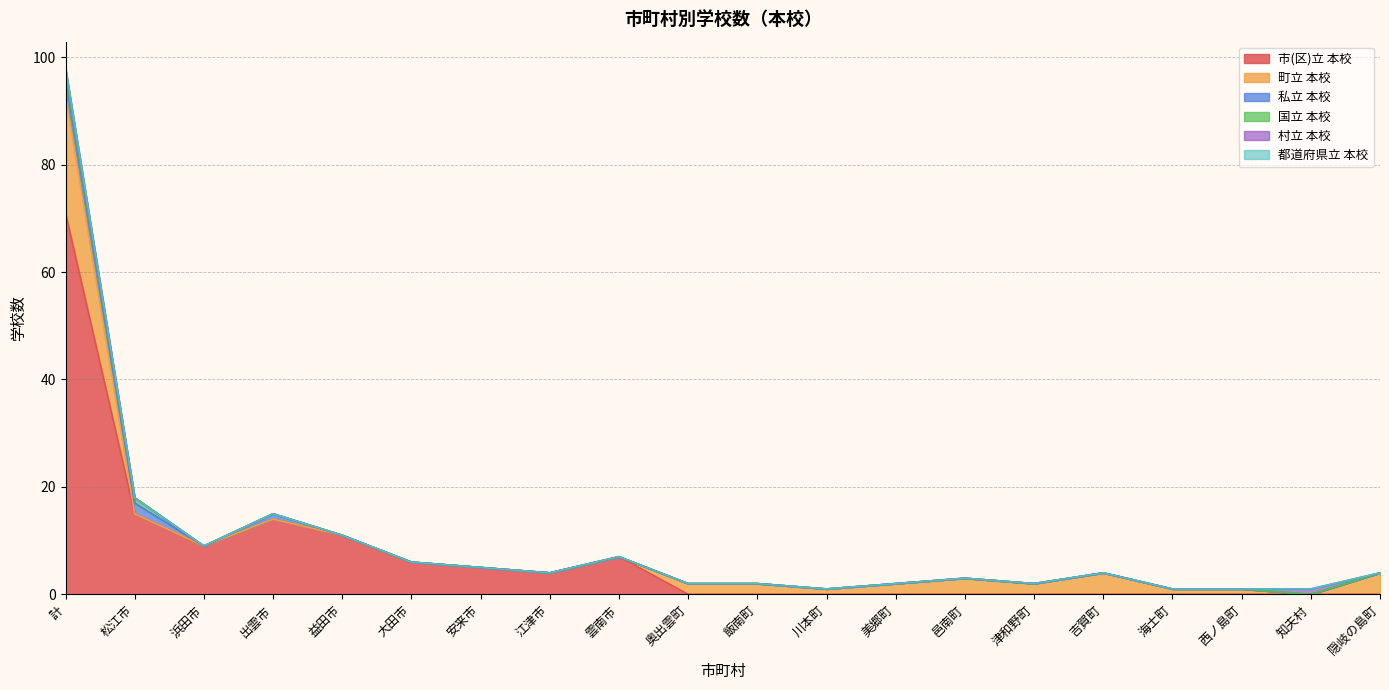

What position from the right is 雲南市?

12